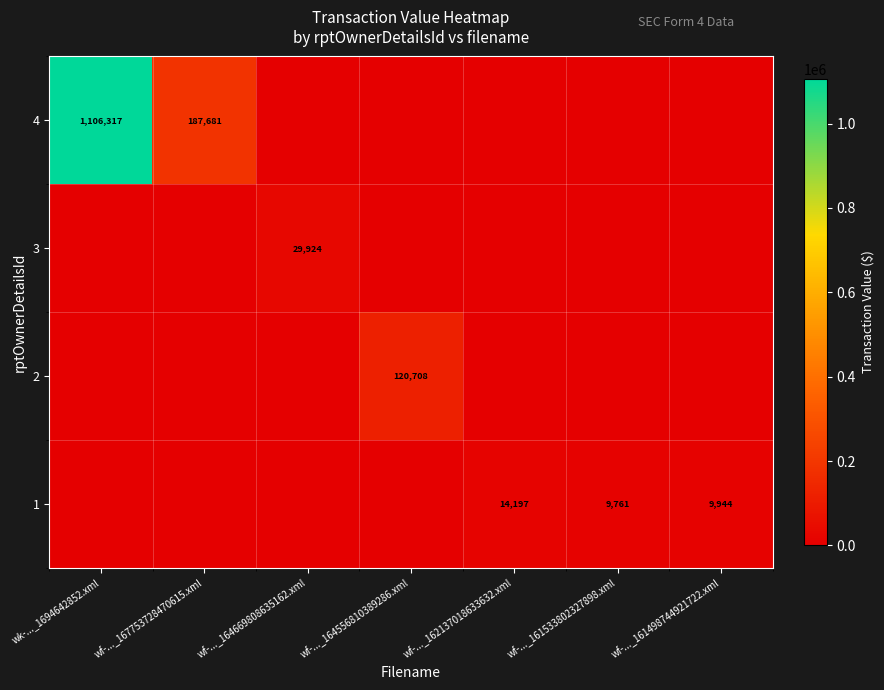

How many categories are shown in the chart?

7